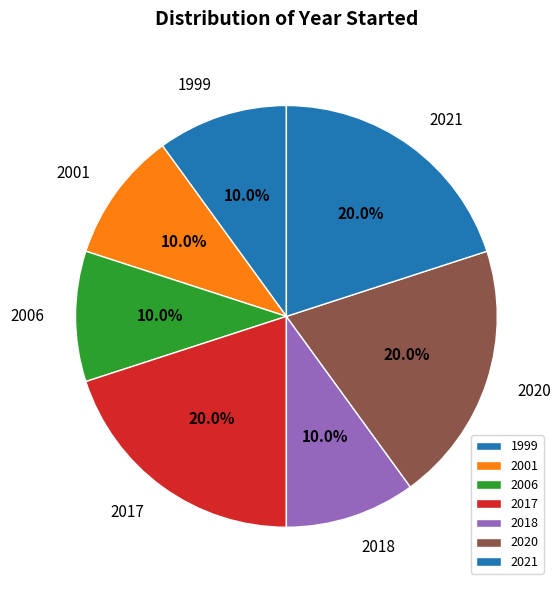

What percentage is NOT represented by 2017?

80.0%